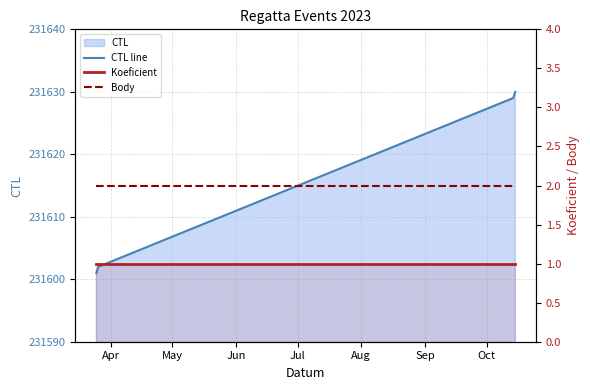

What is the approximate value of Koeficient at May?

1